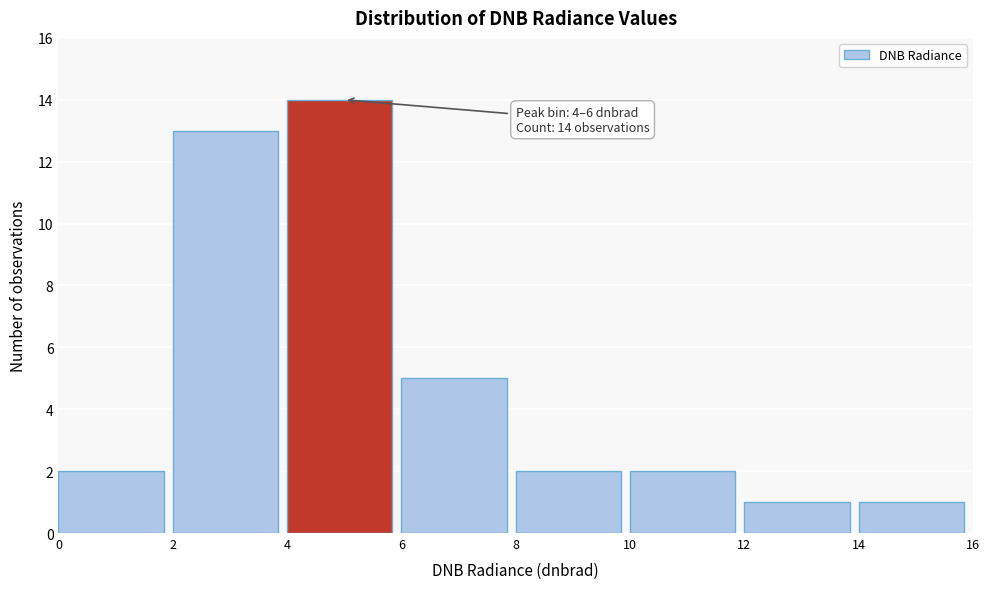

Over which range of the x-axis is the bar tallest?

4 to 6